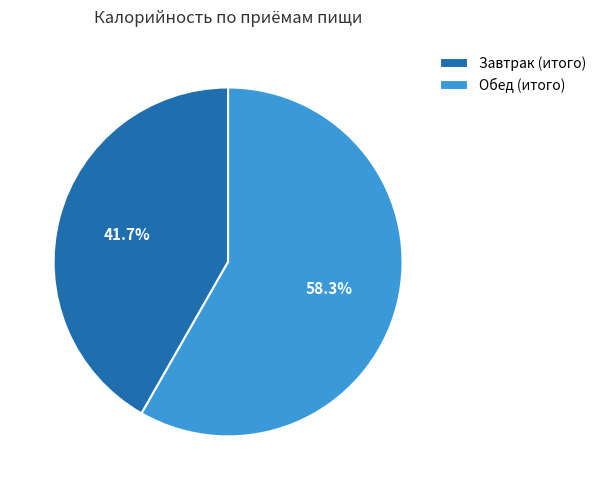

How many slices are in this pie chart?

2